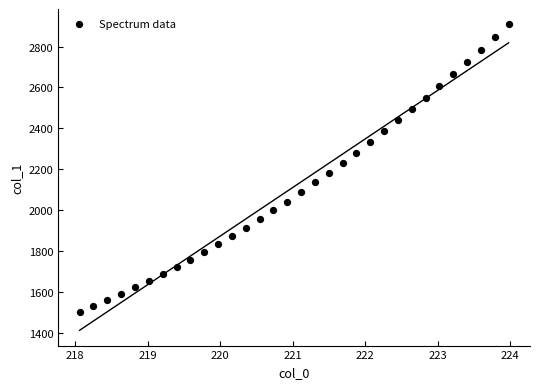

What is the range of Y values (max minus min)?

1405.9